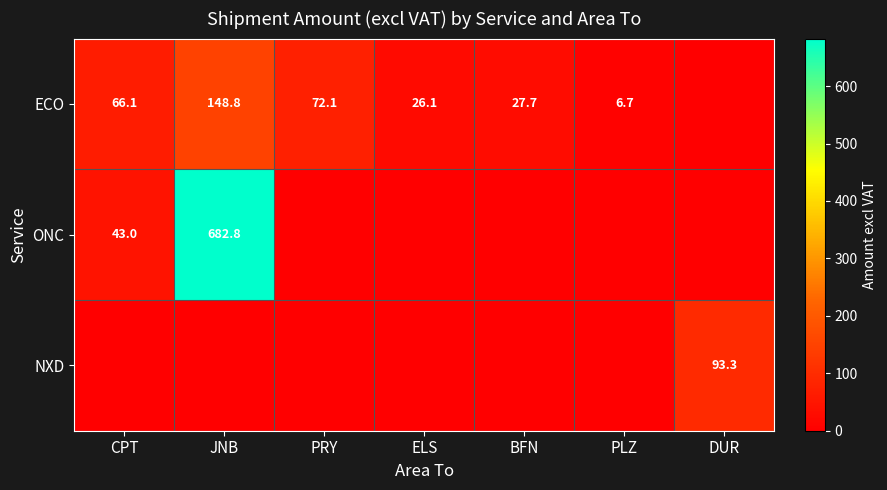

What is the difference between the ECO values at CPT and ELS?

40.0